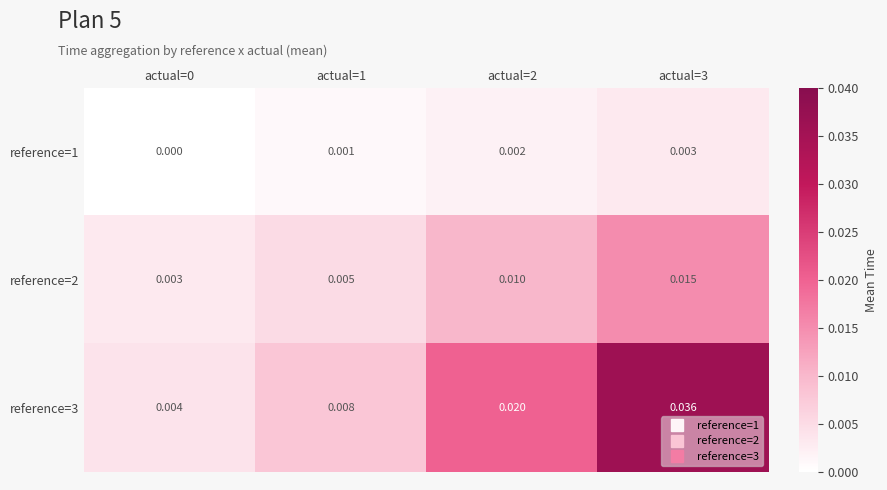

Rank the series by their maximum value, from lowest to highest.

reference=1, reference=2, reference=3